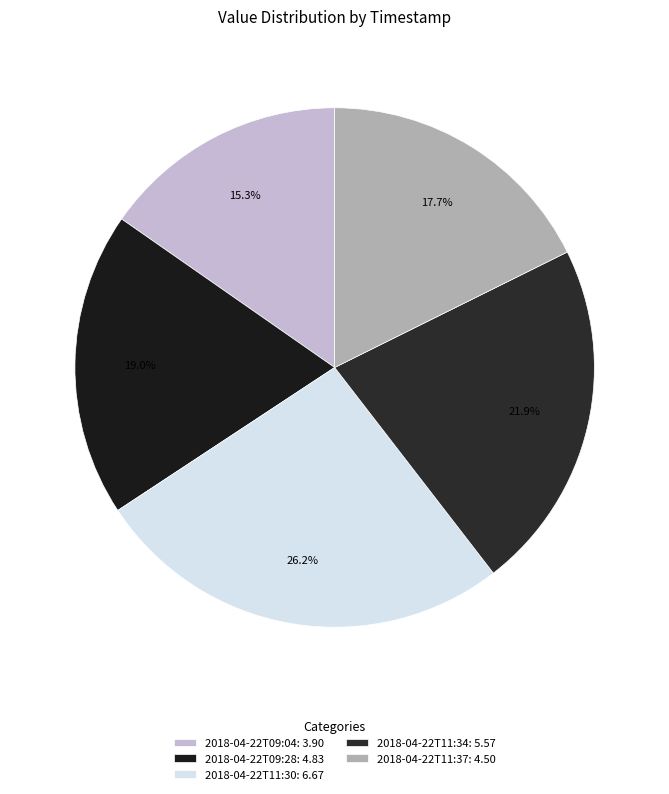

What is the change in value from 2018-04-22T11:30 to 2018-04-22T11:37?

-2.2